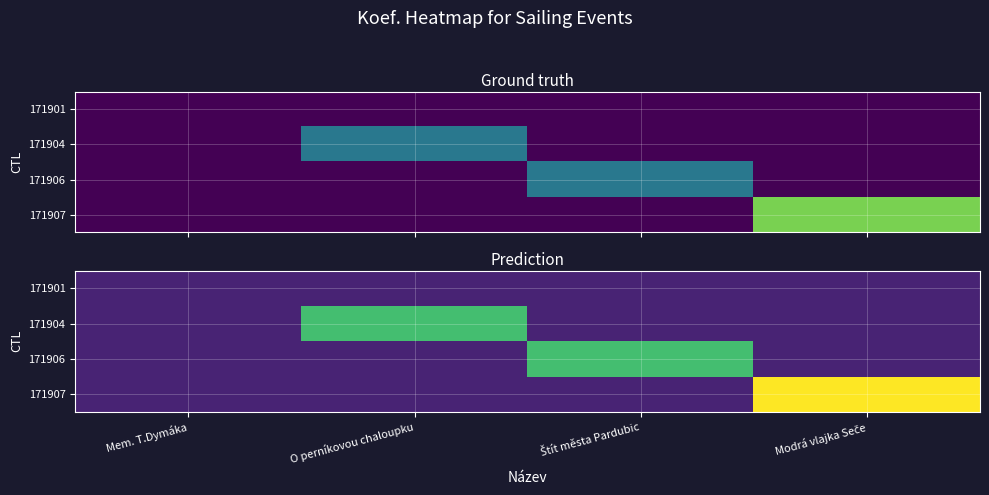

What is the greatest value displayed?

6.5